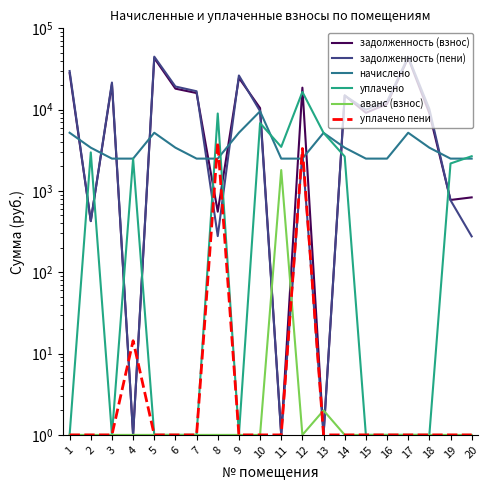

Where is уплачено пени nearest to the value 1986?

12